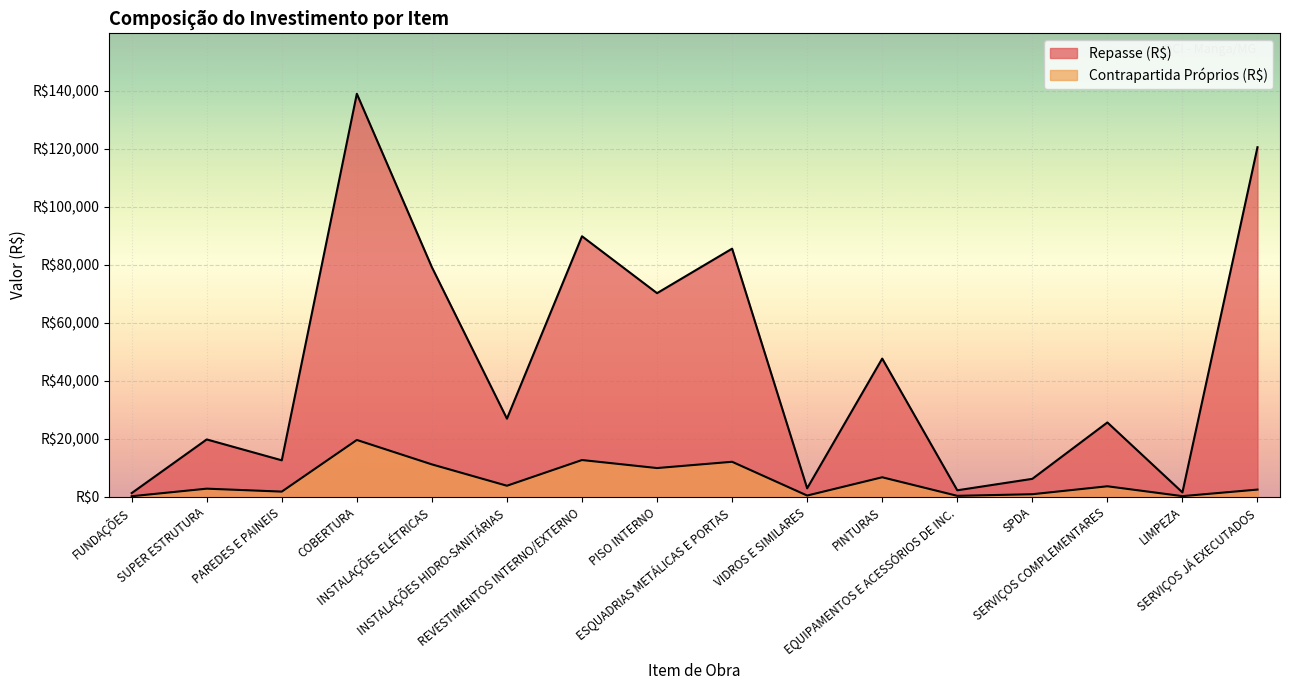

What is the value of the Repasse (R$) point at the 16th from the left?

120607.5